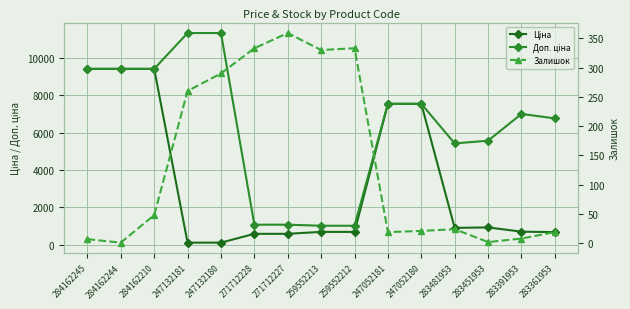

What position from the left is 283451953?

13